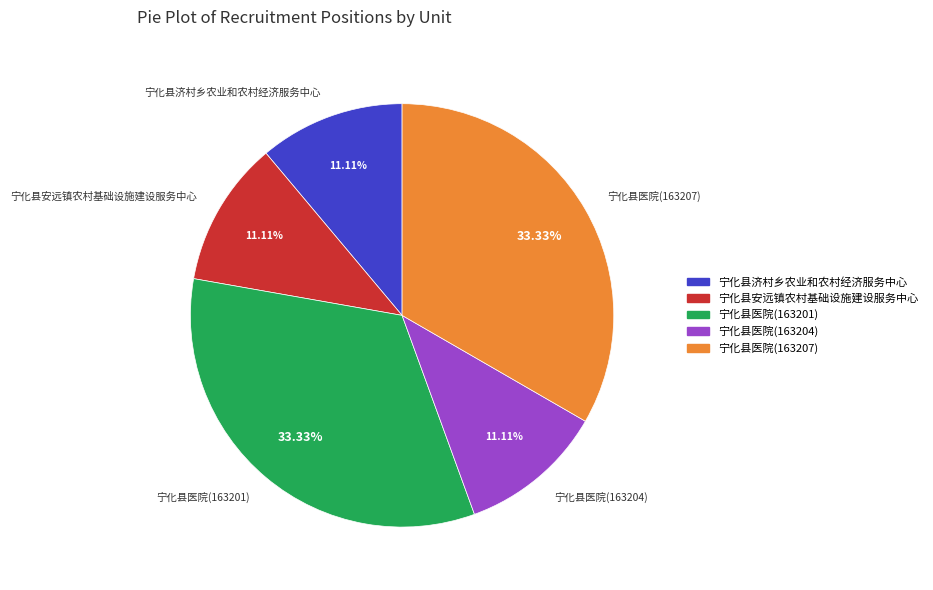

Is there a majority slice in this chart?

No